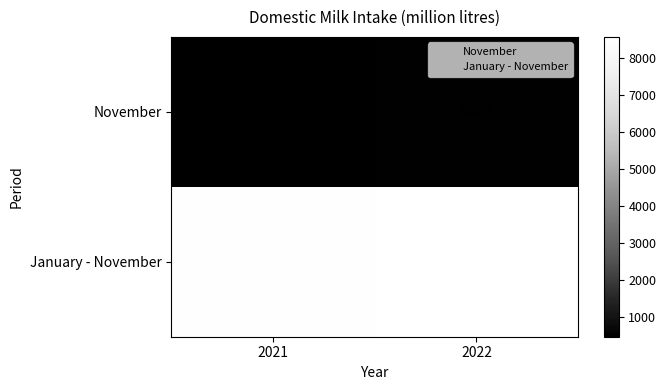

The value of November at 2021 is 96.5. True or false?

False